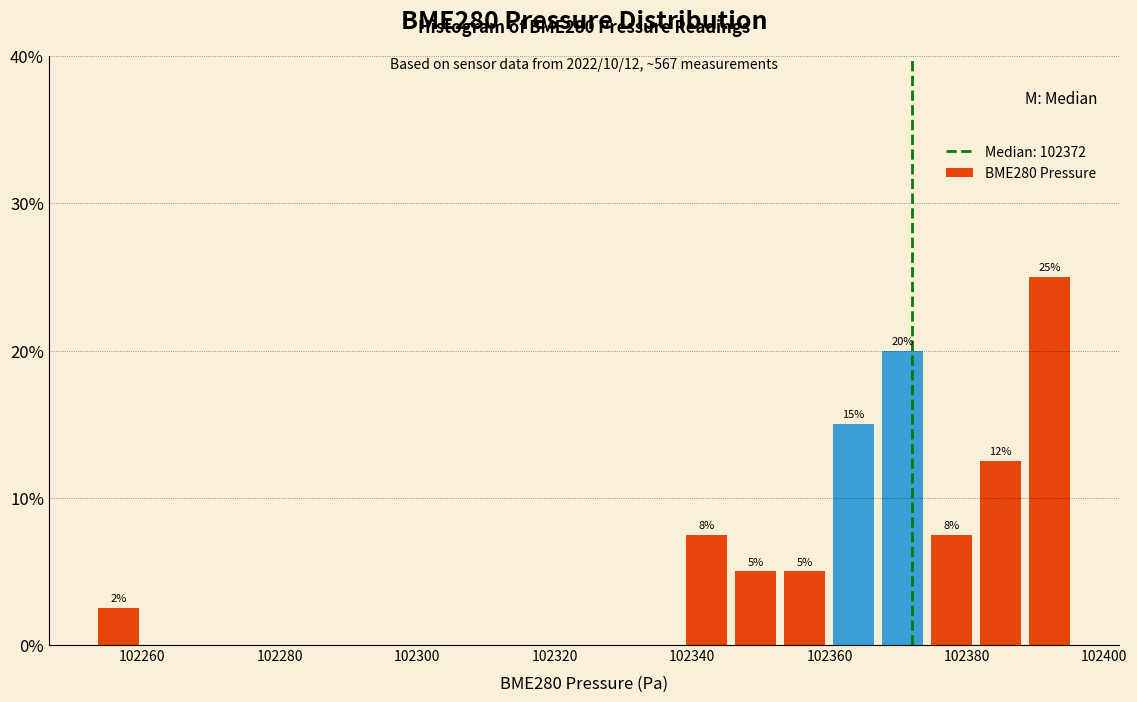

Around what value on the x-axis is the tallest bar? Give the approximate position of its centre, as read against the axis.

102392